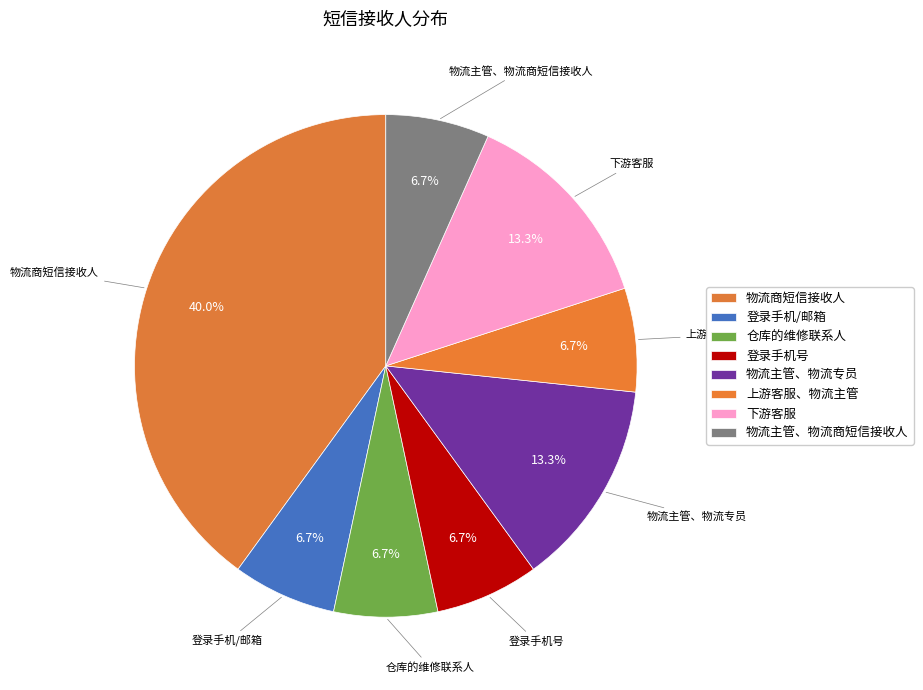

Is there a majority slice in this chart?

No